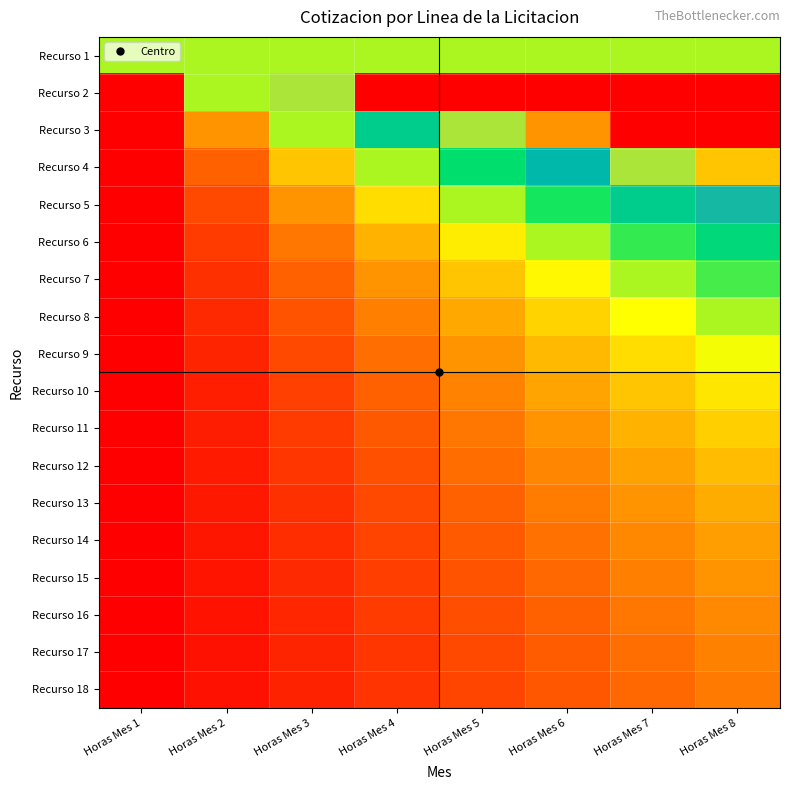

Rank the series by their maximum value, from lowest to highest.

Recurso 18, Recurso 17, Recurso 16, Recurso 15, Recurso 14, Recurso 13, Recurso 12, Recurso 11, Recurso 10, Recurso 9, Recurso 8, Recurso 1, Recurso 7, Recurso 6, Recurso 5, Recurso 4, Recurso 2, Recurso 3